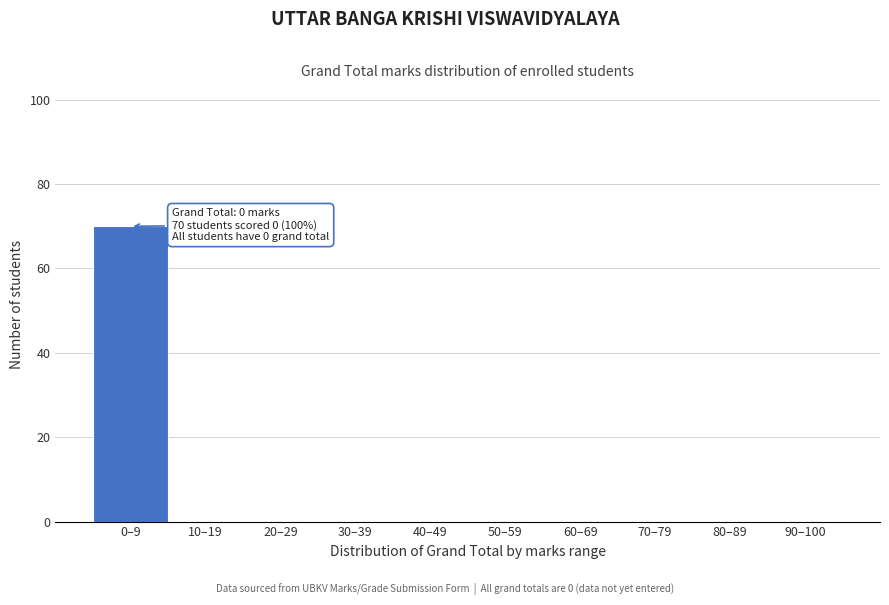

Reading left to right, what are all the values shown in this chart?

0–9=70	10–19=0	20–29=0	30–39=0	40–49=0	50–59=0	60–69=0	70–79=0	80–89=0	90–100=0